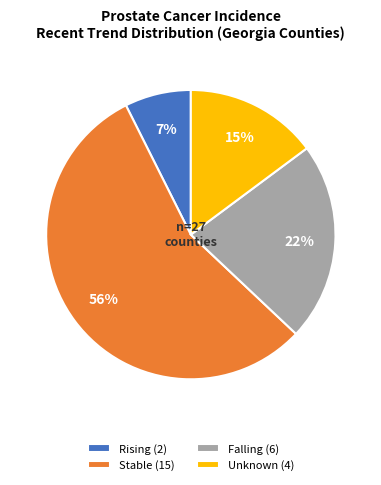

To the nearest percent, what is the average slice percentage?

25%